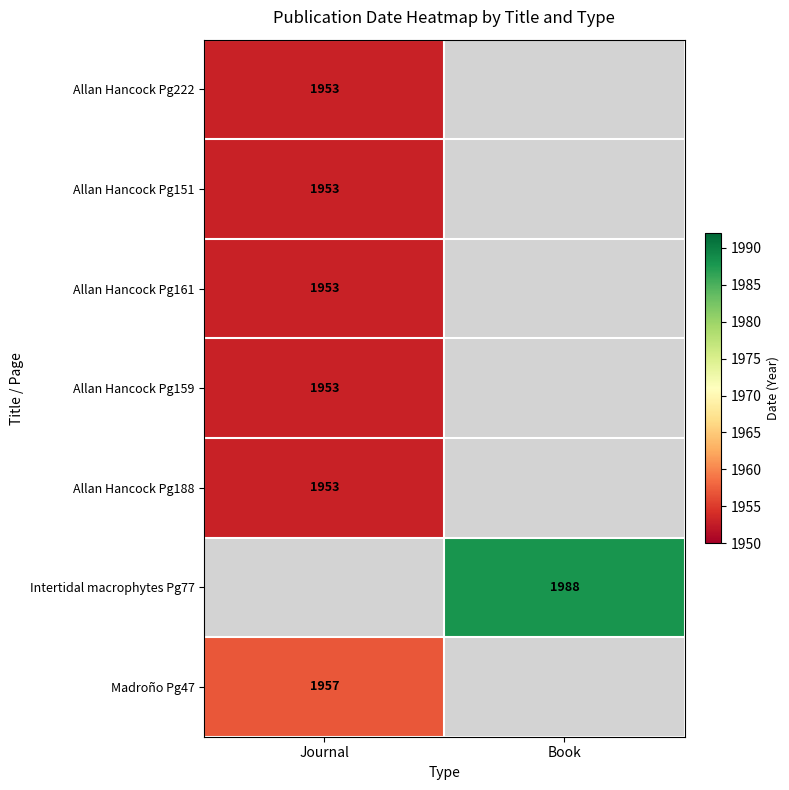

The Allan Hancock Pg159 series shows 2756 at Journal. True or false?

False